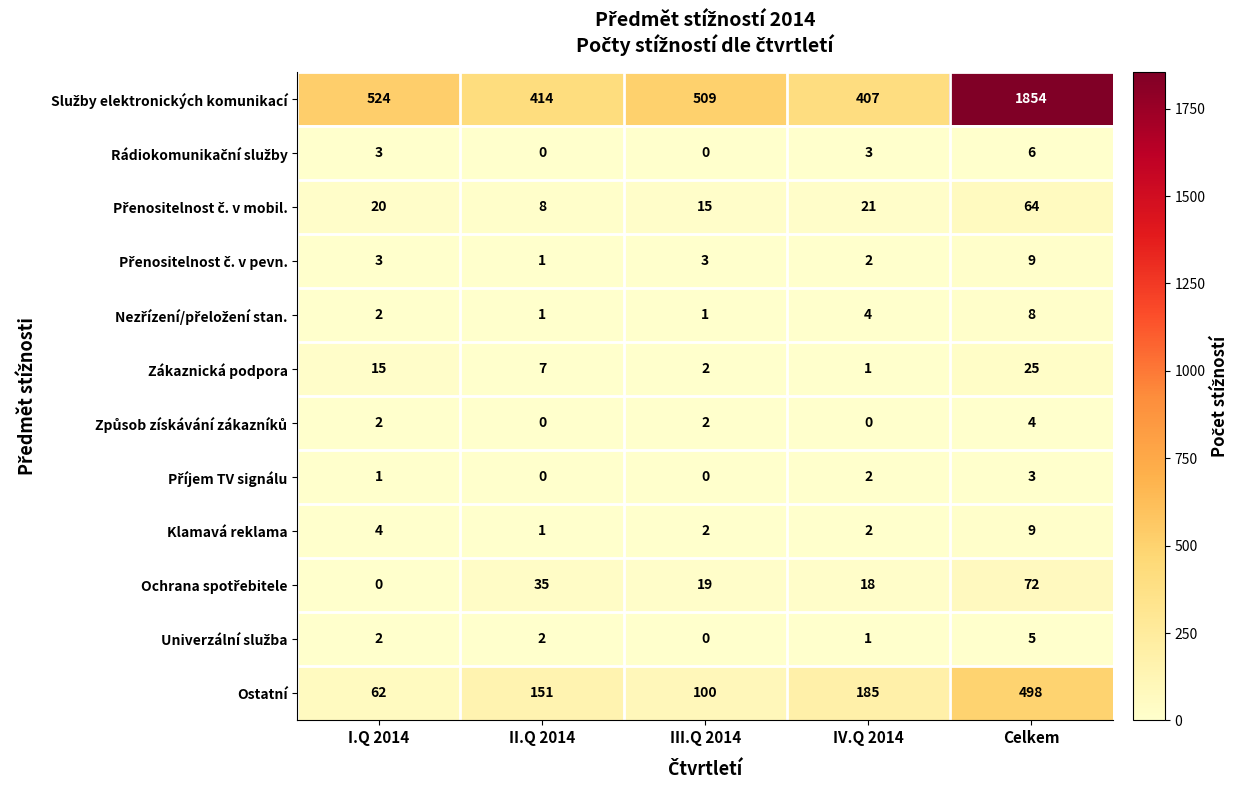

What is the spread (max minus min) of values at III.Q 2014?

509